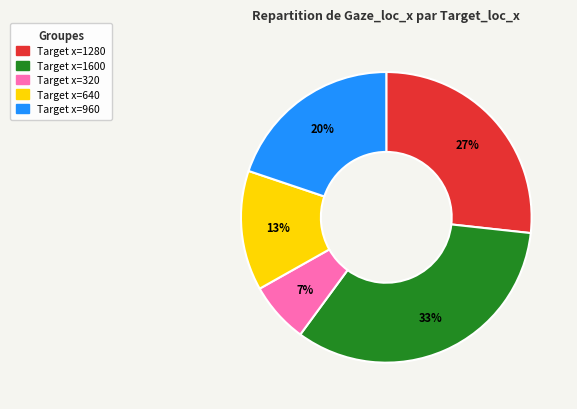

To the nearest percent, what portion does Target x=1280 represent?

27%